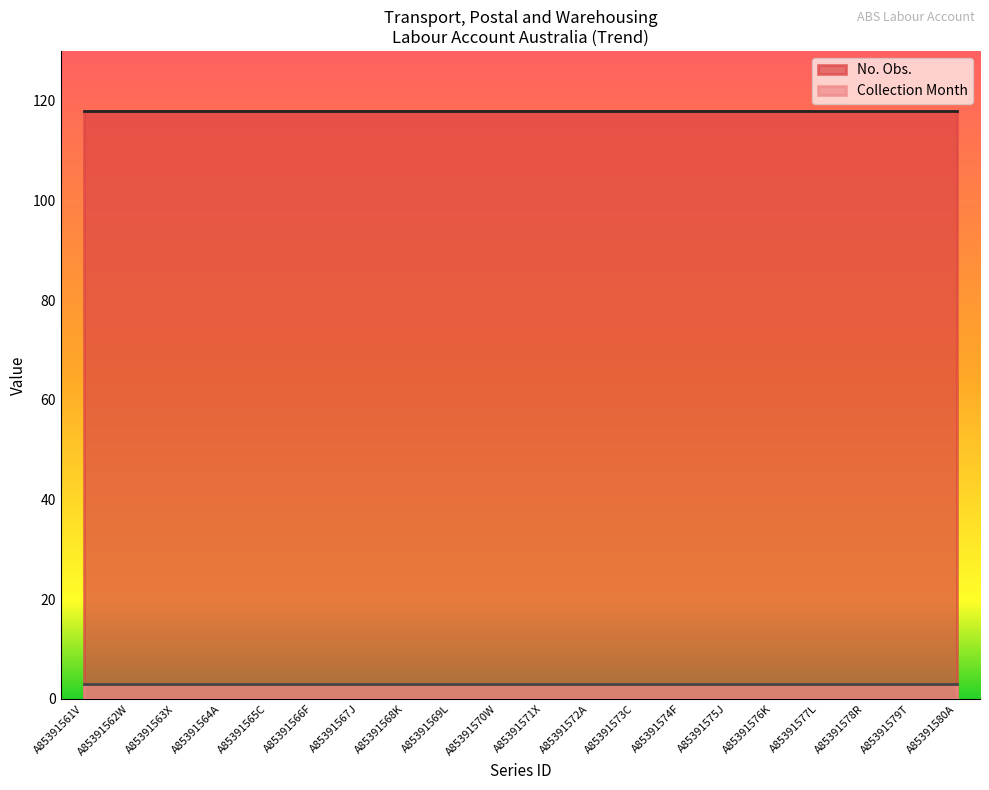

What is the sum of all Collection Month values?

60